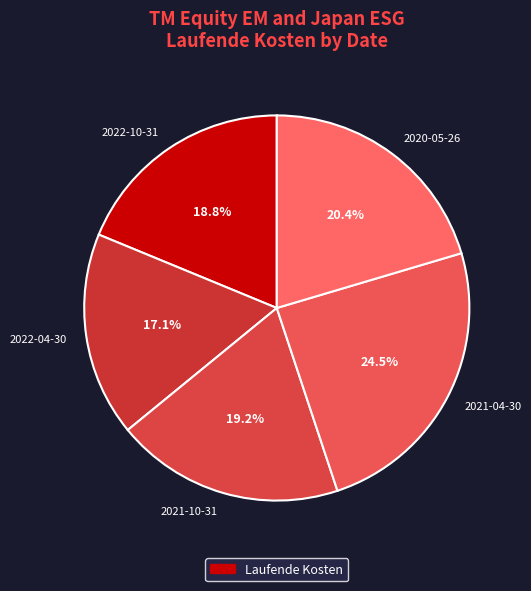

Between 2022-04-30 and 2021-10-31, which is larger?

2021-10-31